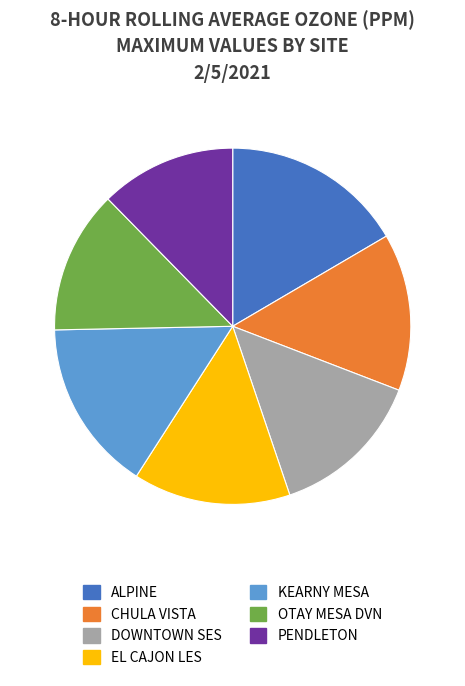

True or false: KEARNY MESA accounts for 21% of the total.

False